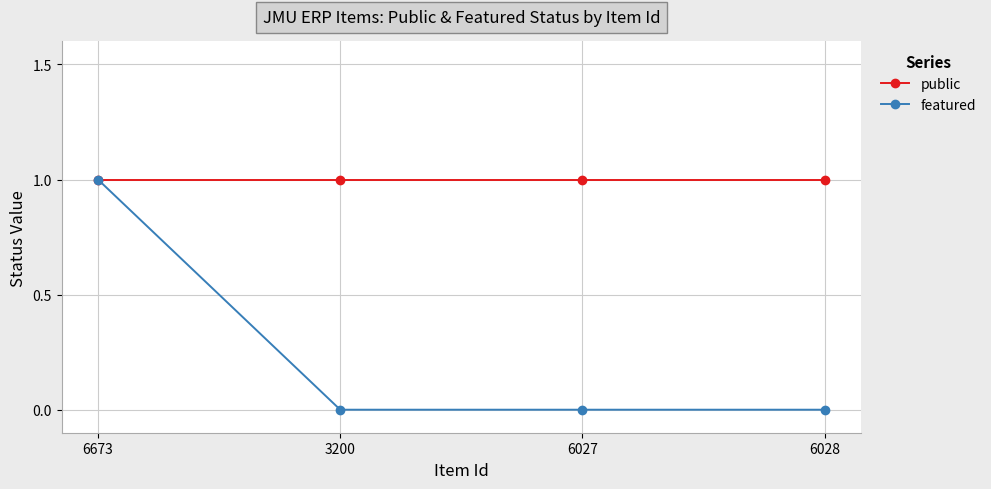

Reading left to right, what are all the values shown in this chart?

public: 6673=1	3200=1	6027=1	6028=1
featured: 6673=1	3200=0	6027=0	6028=0